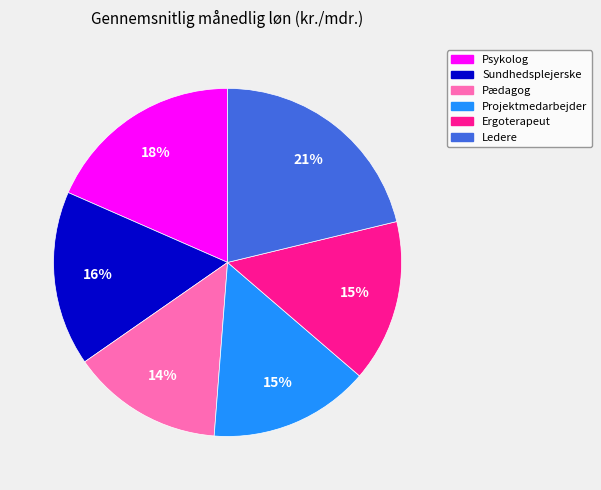

Is the sum of Projektmedarbejder and Sundhedsplejerske greater than half?

No